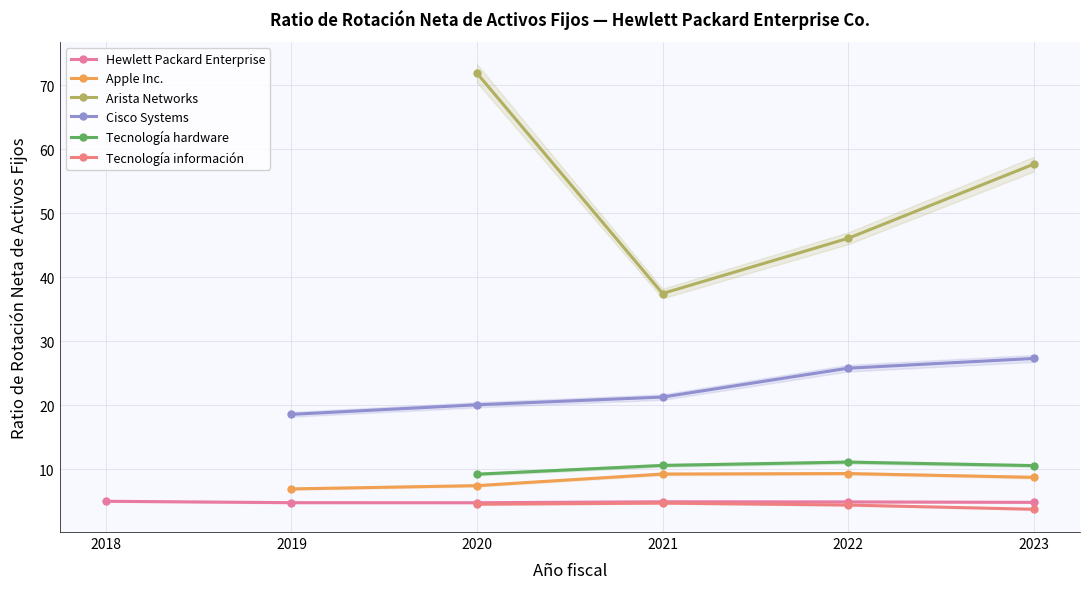

Which series has the largest total across all categories?

Arista Networks